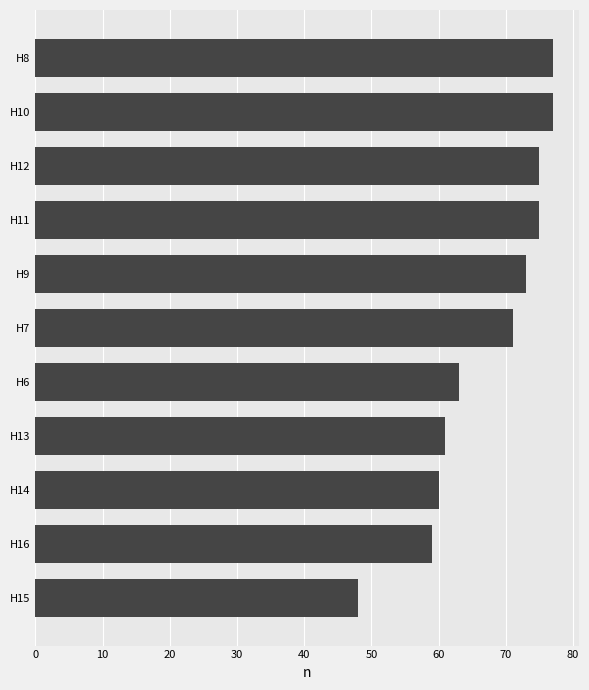

What is the value of the 5th bar from the top?

73